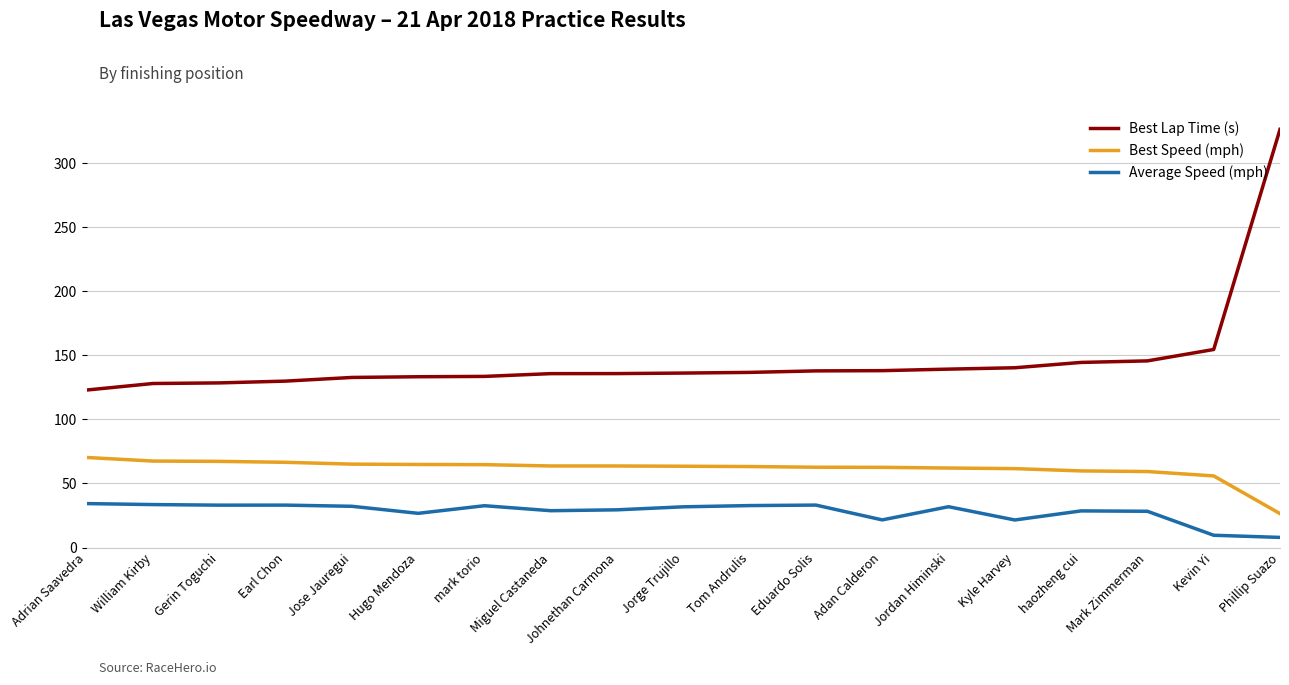

True or false: Best Lap Time (s) has a value of 185.0 at Jose Jauregui.

False